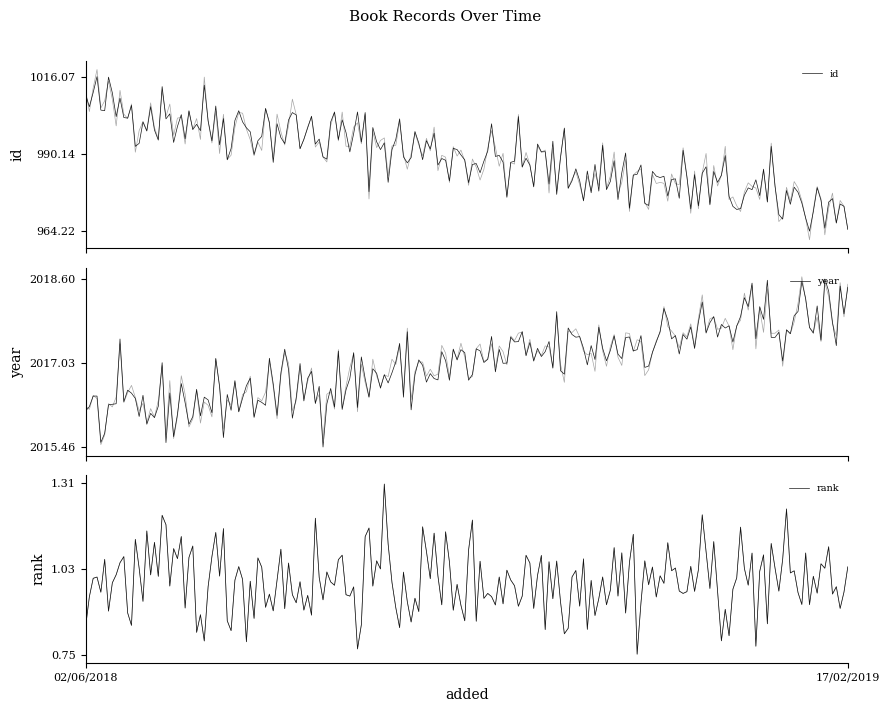

What is the highest value of the id series?

1016.1